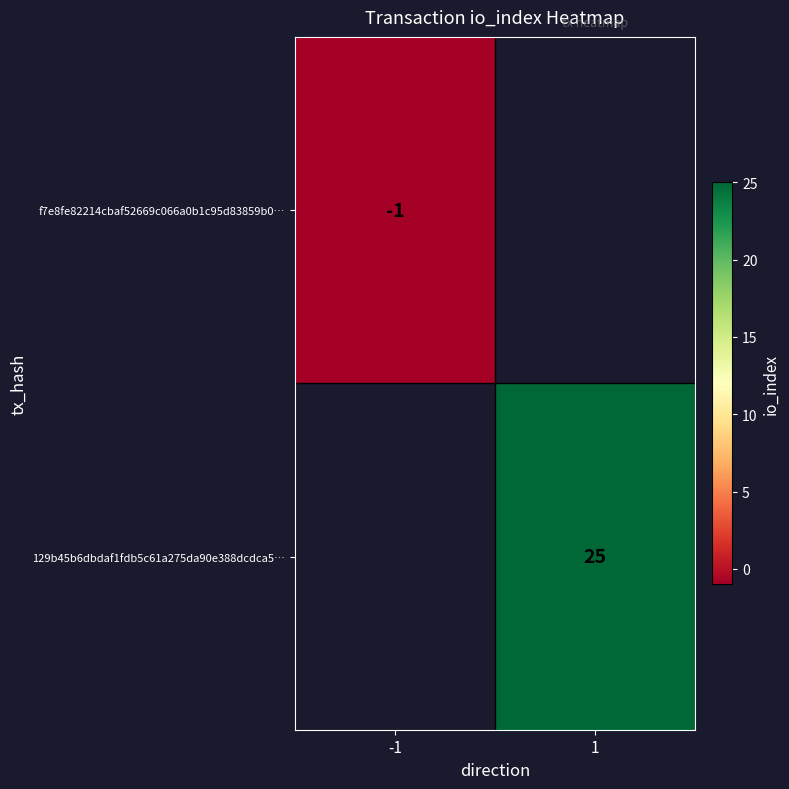

Is the value of f7e8fe82214cbaf52669c066a0b1c95d83859b0… at -1 greater than the value of 129b45b6dbdaf1fdb5c61a275da90e388dcdca5… at 1?

No